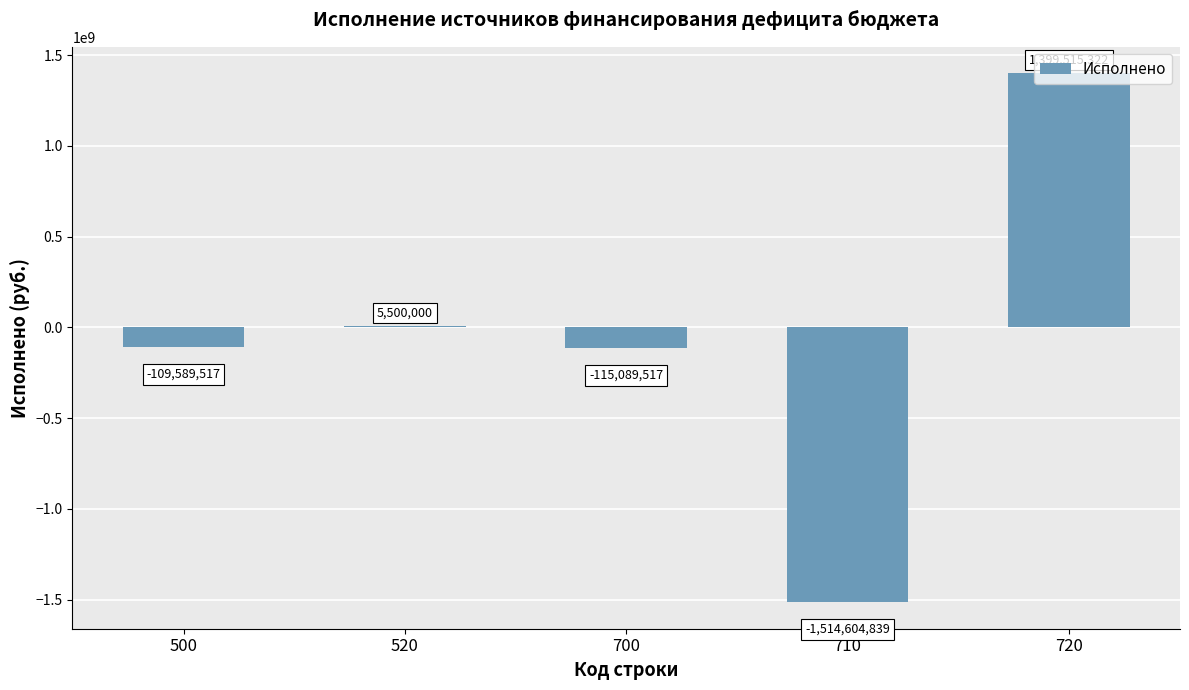

Which label corresponds to the largest value in the chart?

720